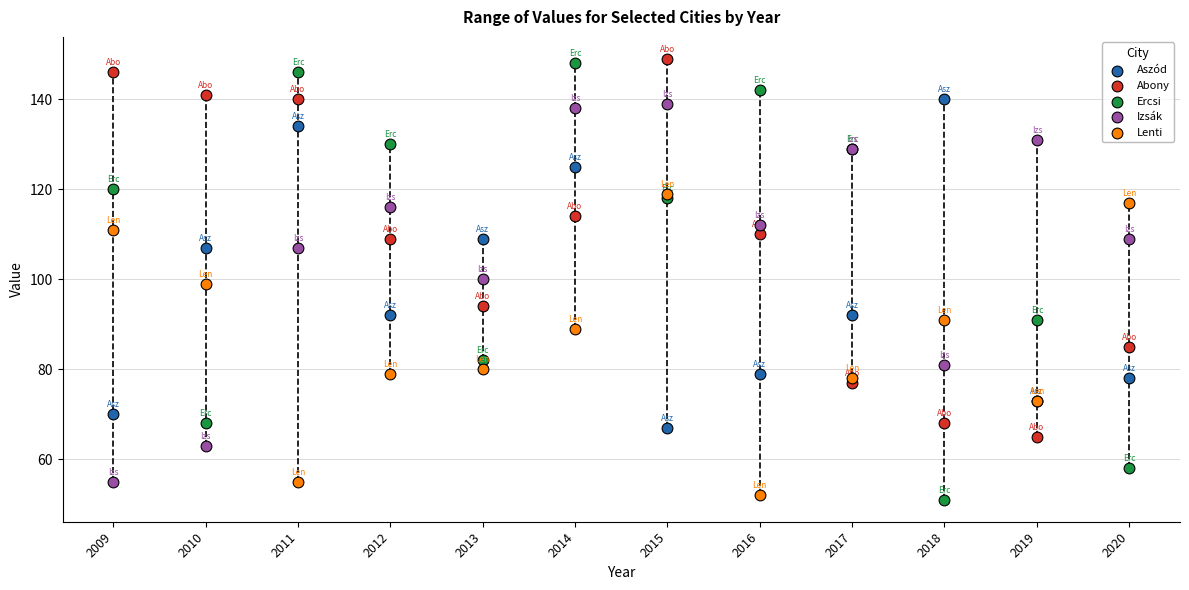

Which series contains the highest Y value?

Abony